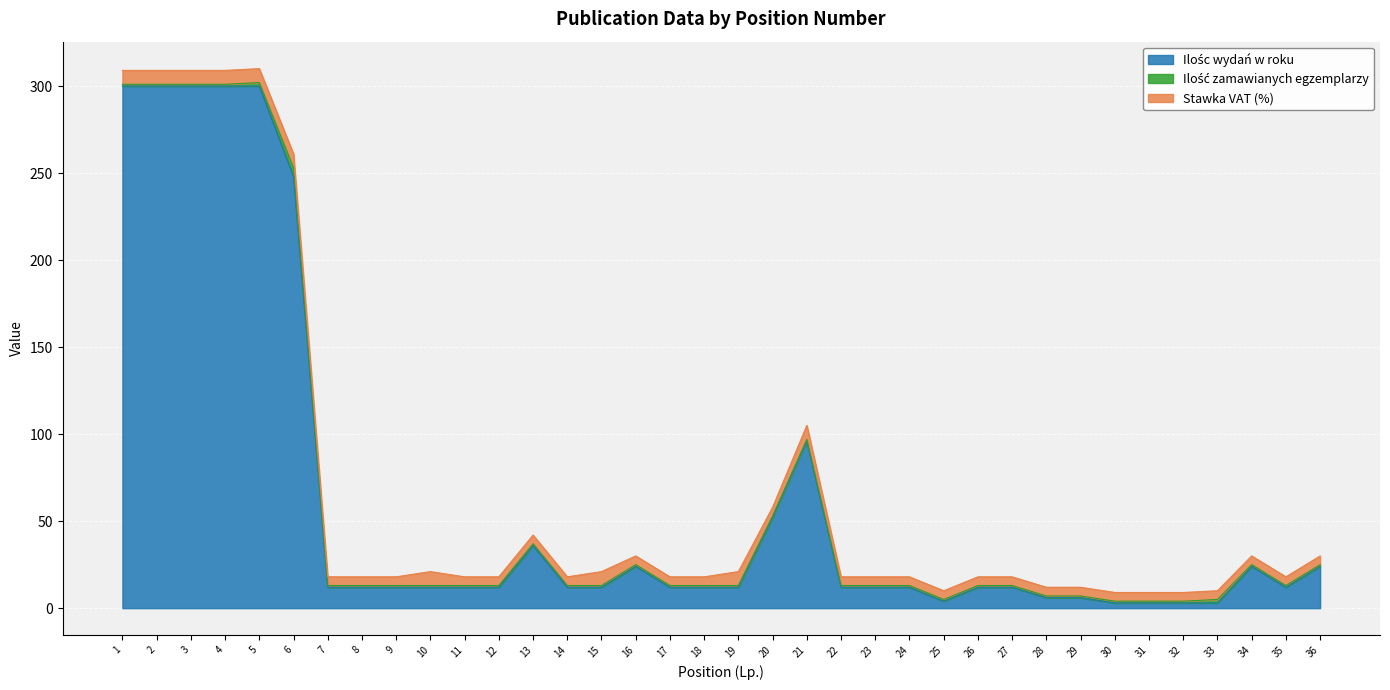

Which series has the widest spread of values?

Ilośc wydań w roku